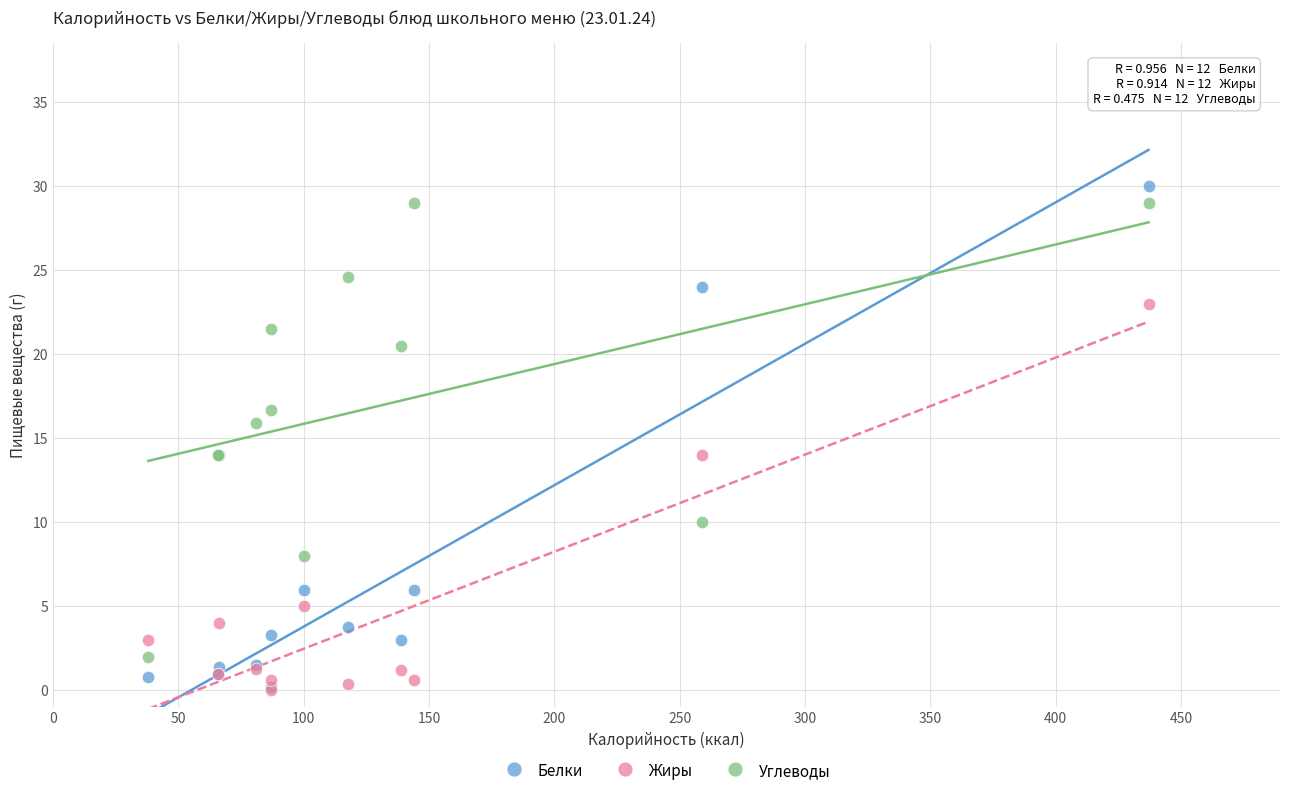

In the Жиры series, what Y value is closest to 11?

14.0